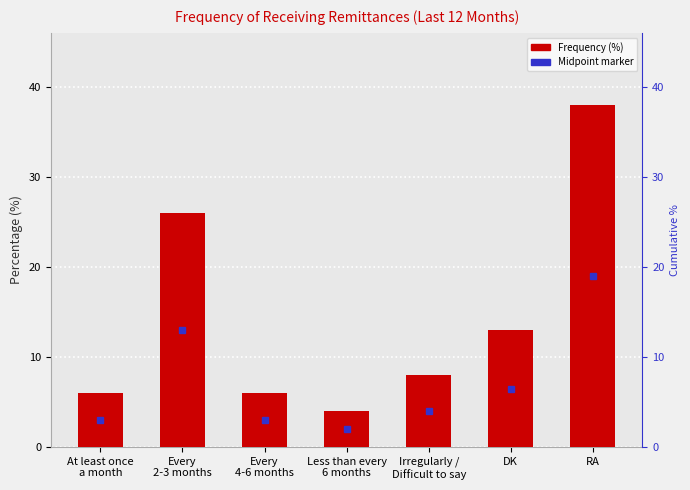

At which category does the chart reach its peak across all series?

RA